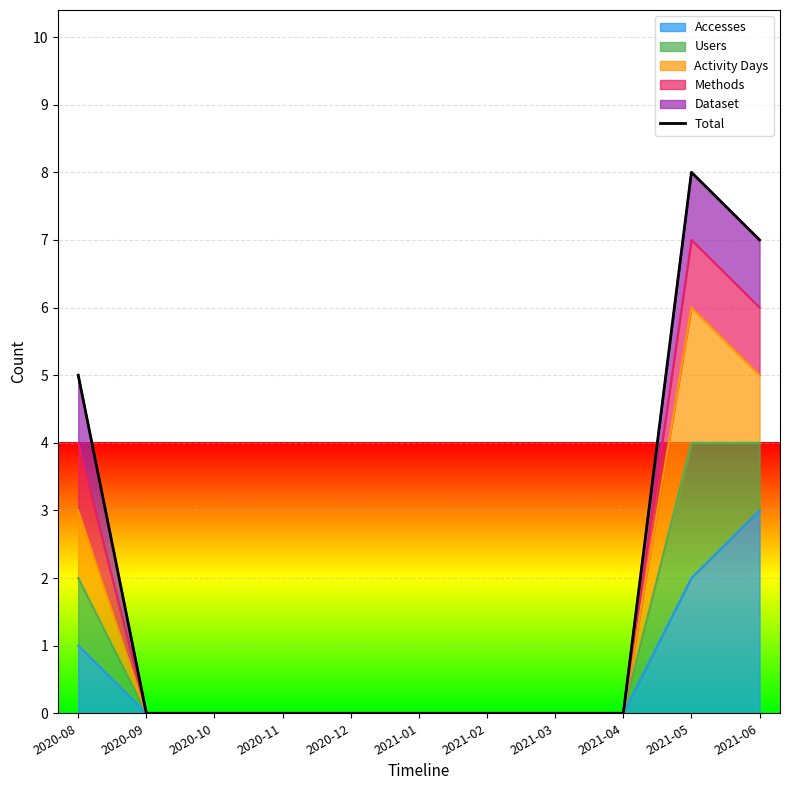

Reading left to right, list all the values displayed in this chart.

5	0	0	0	0	0	0	0	0	8	7